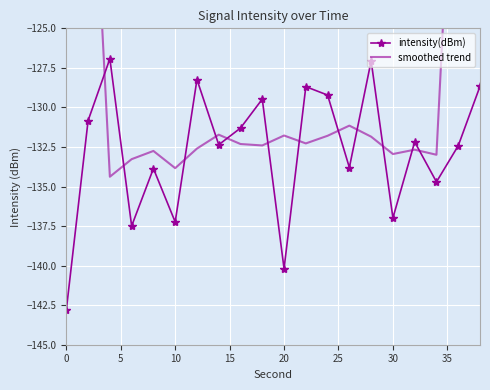

True or false: intensity(dBm) has more than 0 interior local peaks.

True